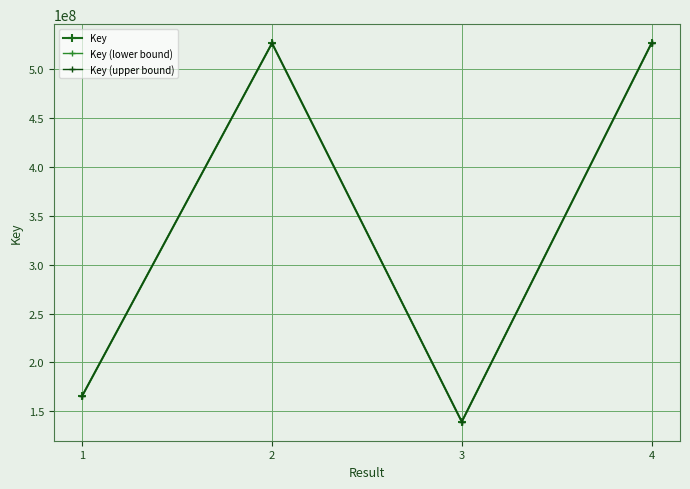

True or false: Key (upper bound) and Key cross at least once.

False